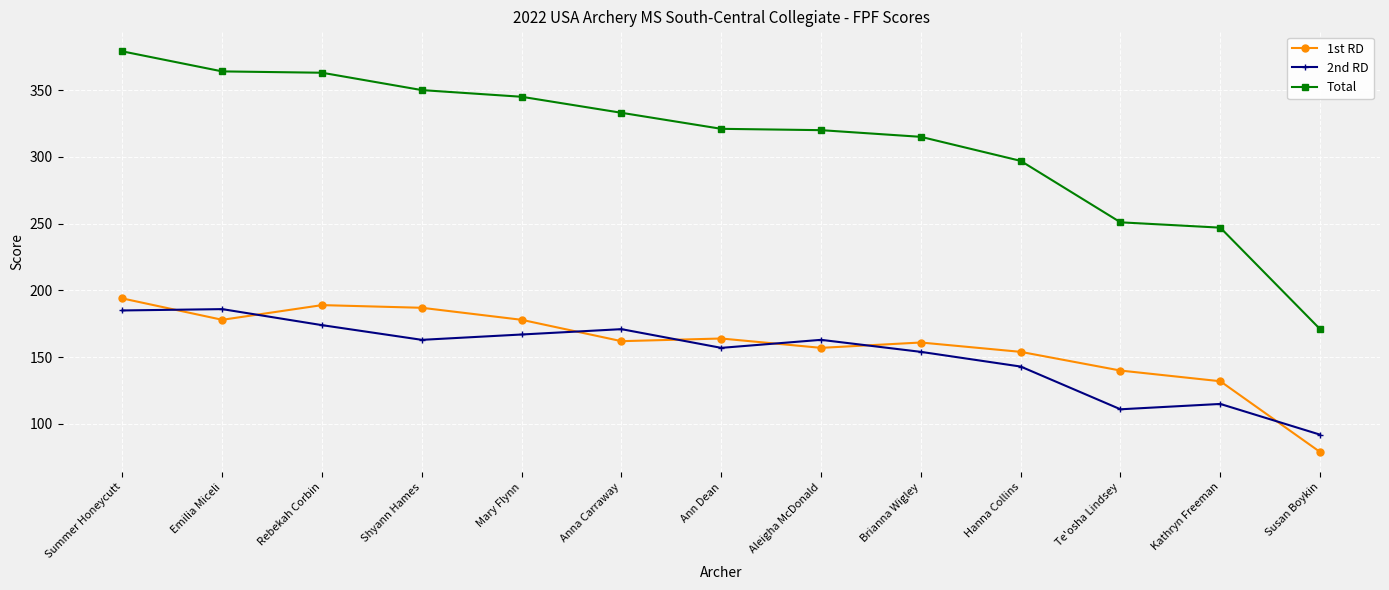

True or false: Total and 1st RD intersect in this chart.

False